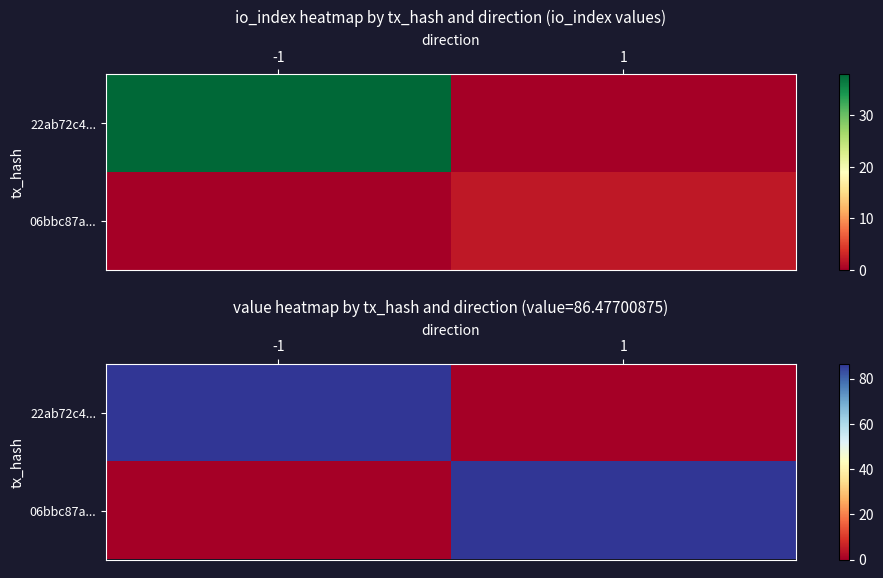

The 06bbc87a... series shows 86.5 at 1. True or false?

True